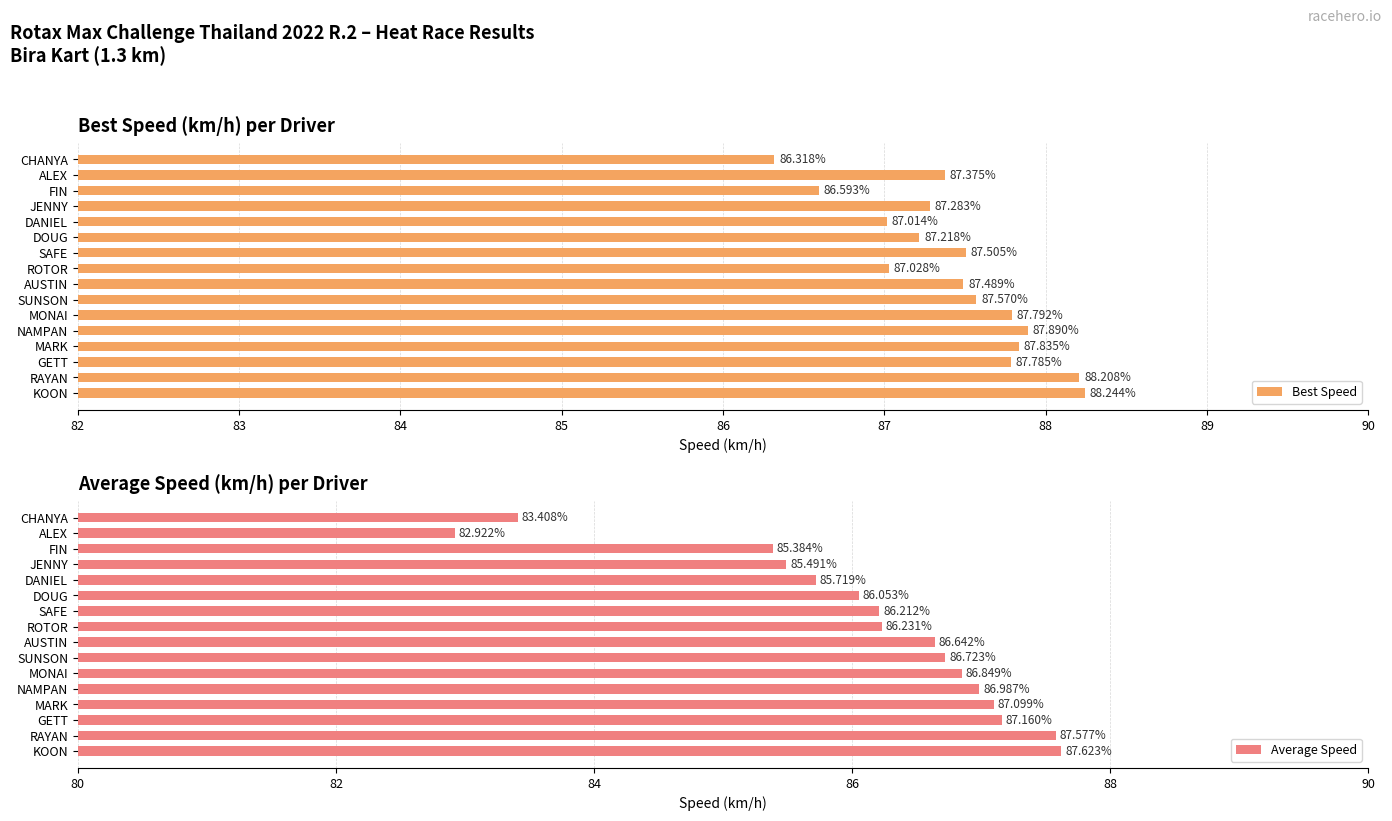

What is the difference between the second highest and minimum values in the Best Speed series?

1.9